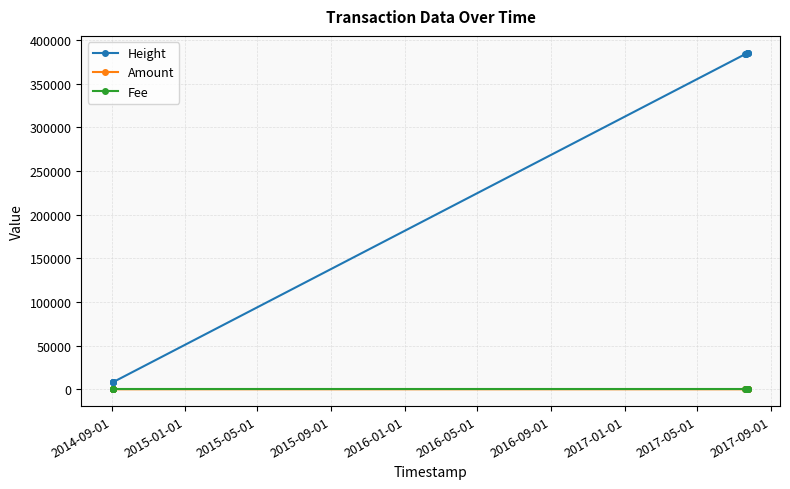

Which series has the largest range (max minus min)?

Height